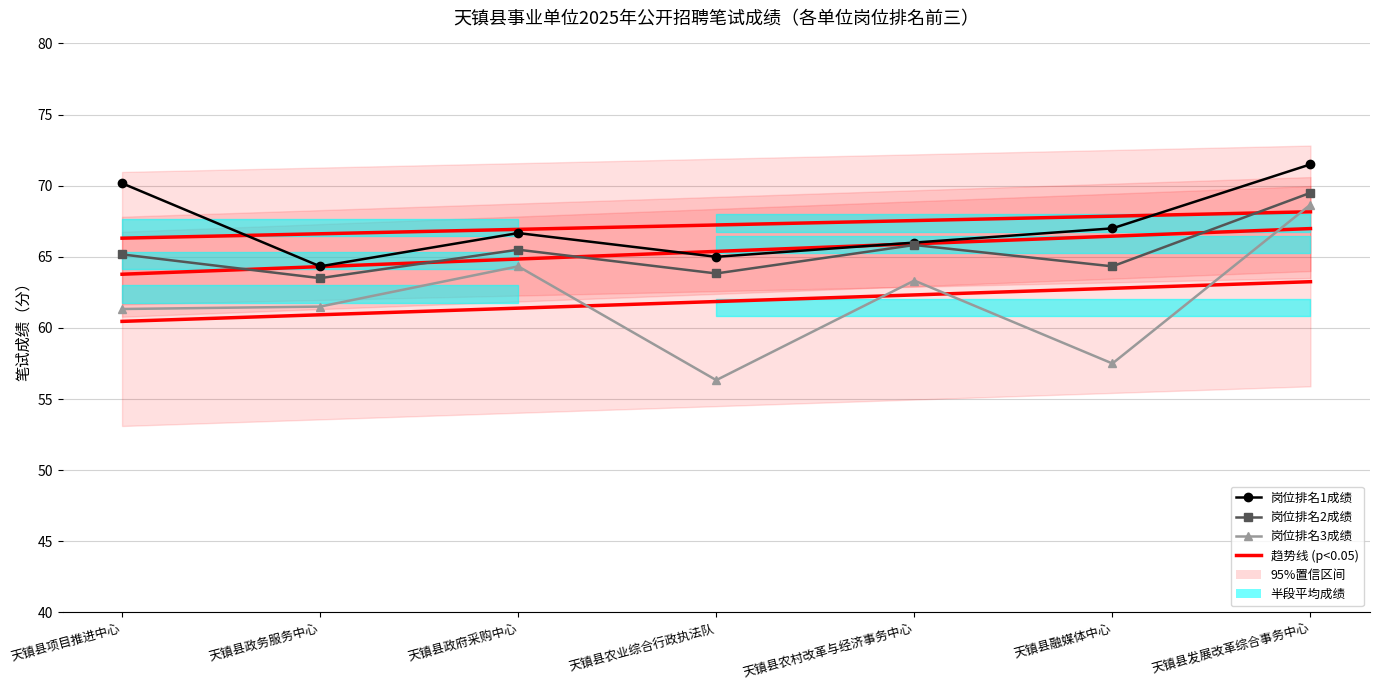

After their last crossing, which series has the higher values: 趋势线 (岗位排名3成绩) or 岗位排名3成绩?

岗位排名3成绩